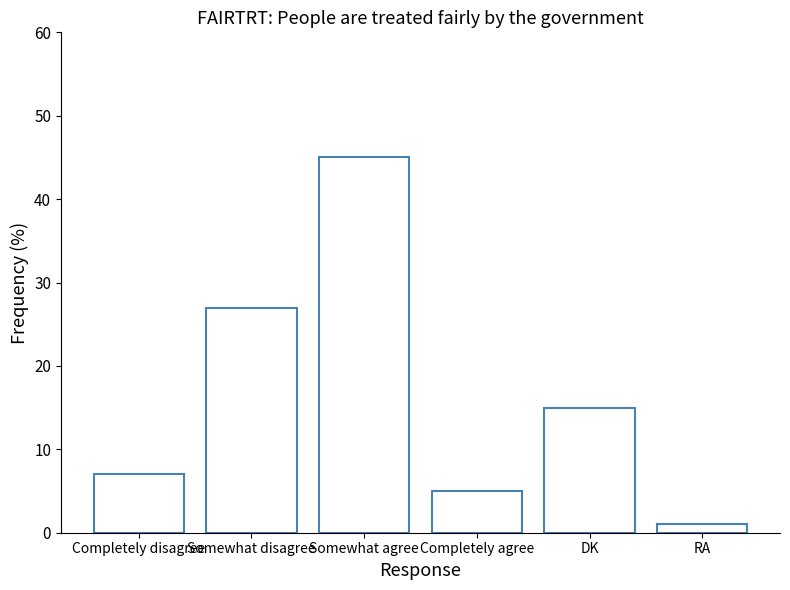

Reading right to left, extract all data points from this chart.

1	15	5	45	27	7